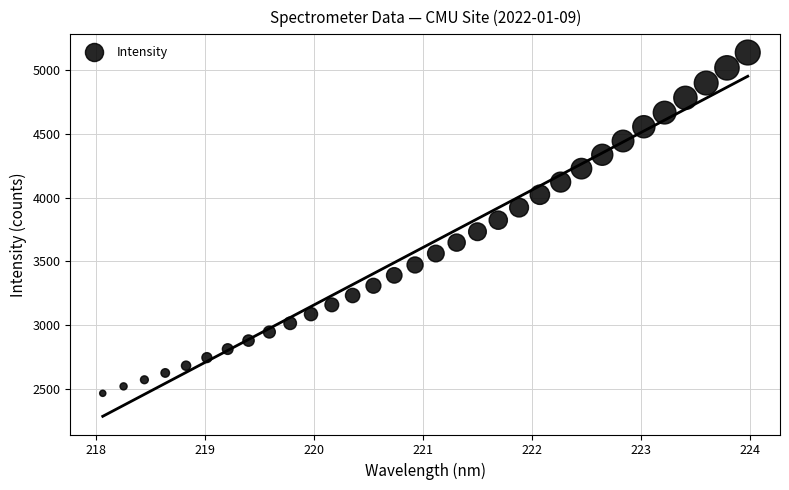

What is the range of X values (max minus min)?

5.9